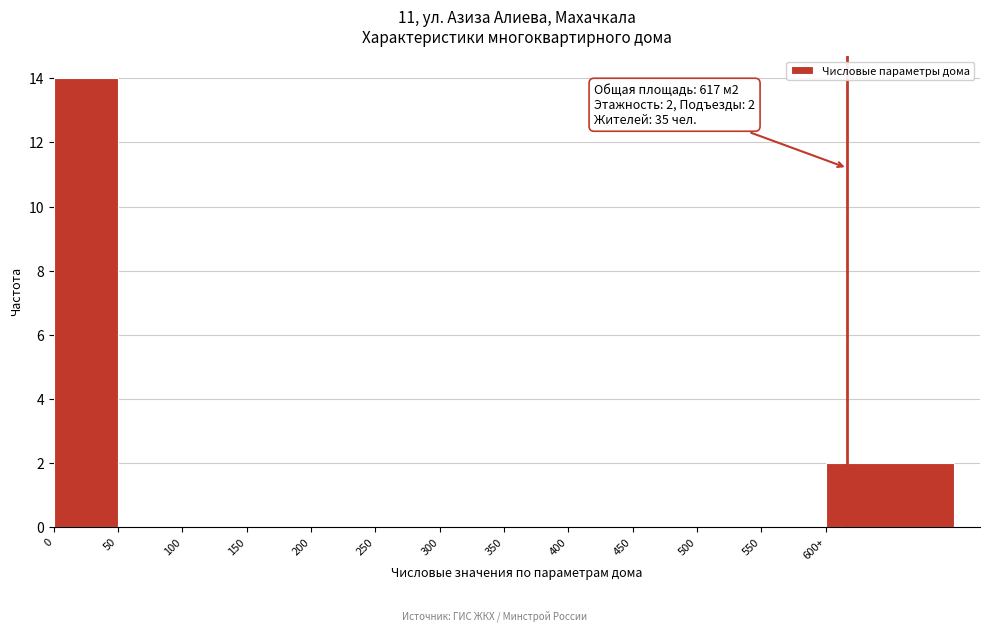

Reading left to right, transcribe all the data shown in this chart.

0=14	50=0	100=0	150=0	200=0	250=0	300=0	350=0	400=0	450=0	500=0	550=0	600+=2